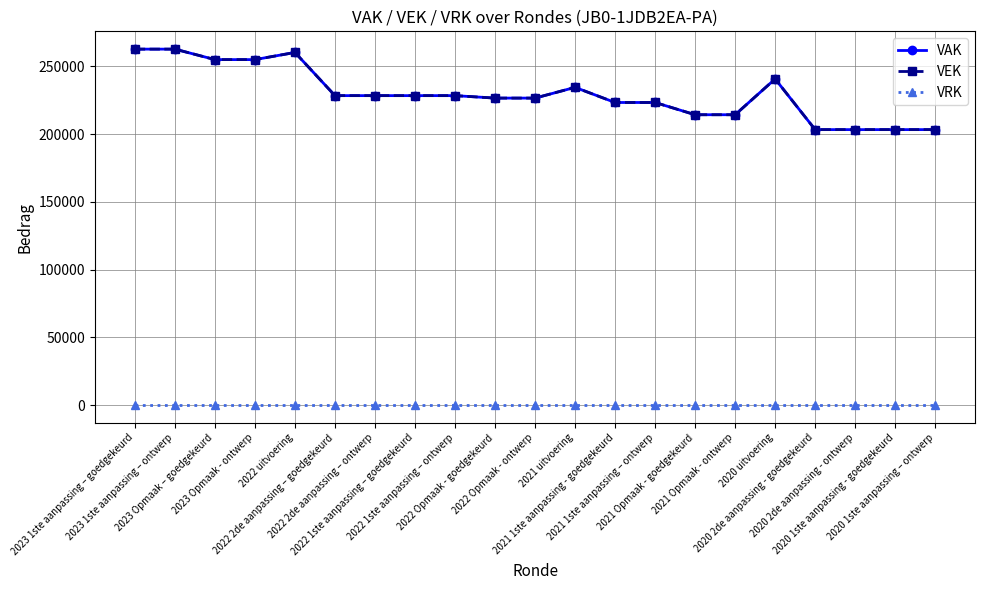

How many lines are shown in the chart?

3